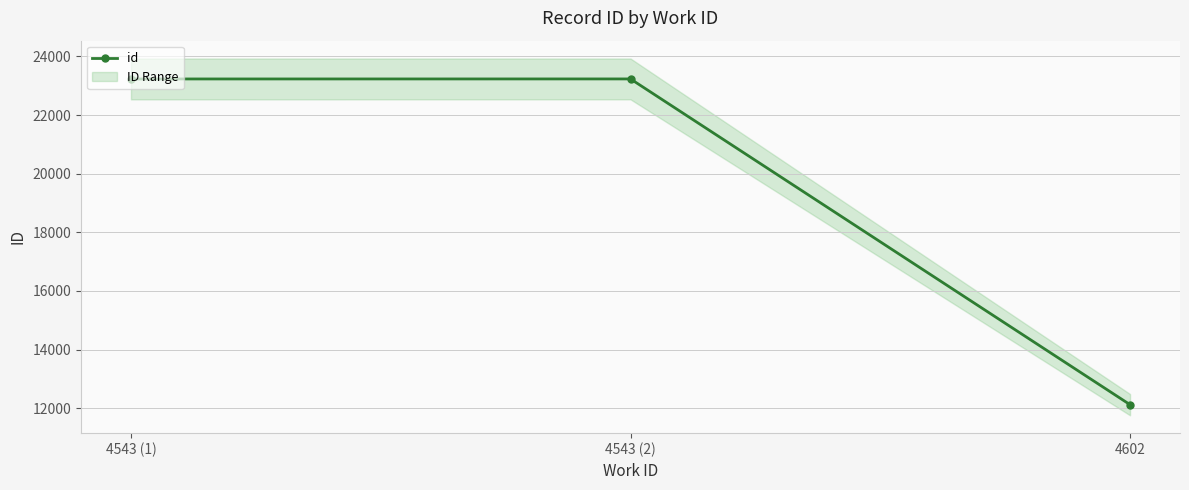

Does the chart have visible grid lines?

Yes